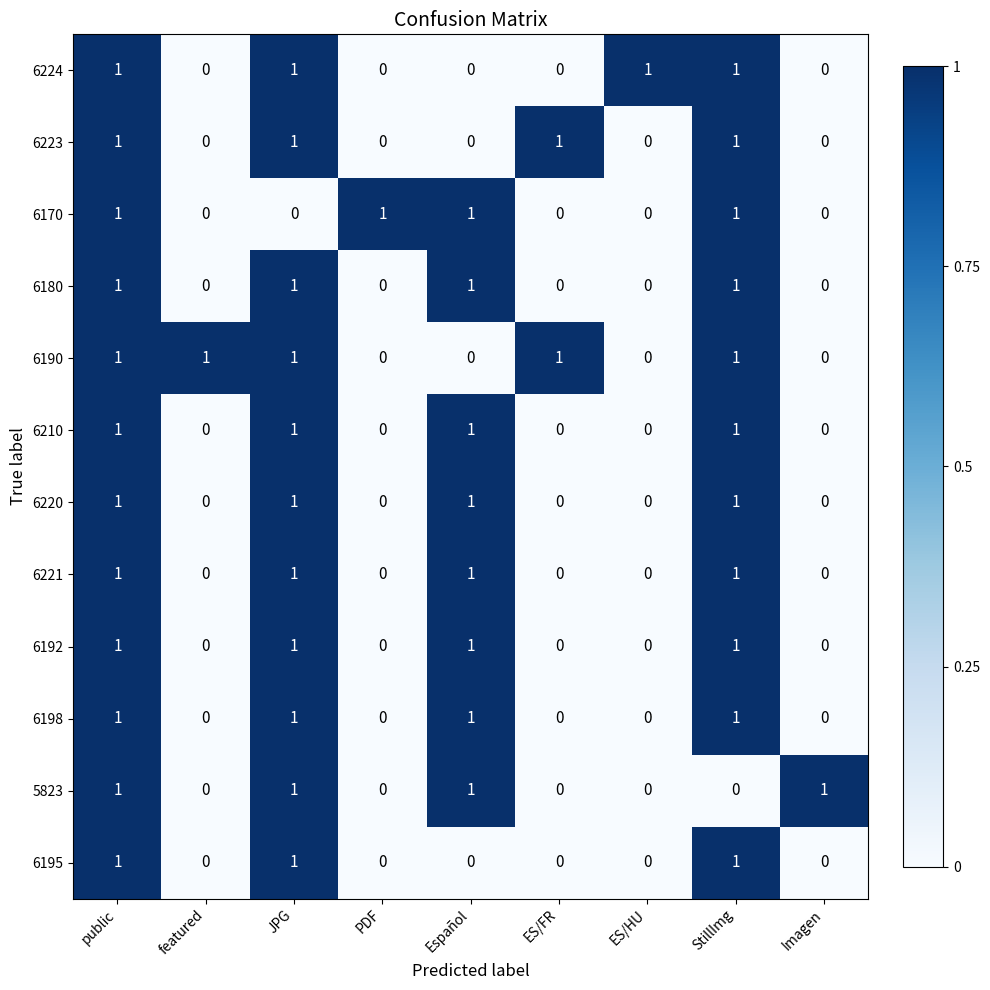

What is the total value across all series at Español?

8